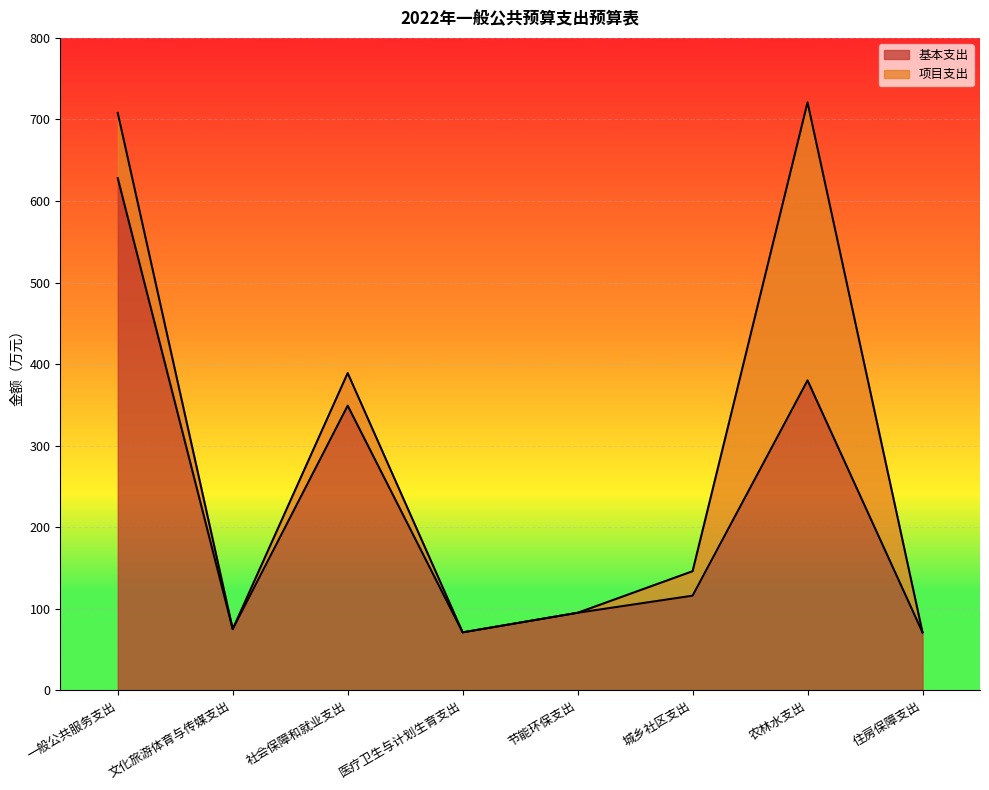

Does the chart display data point markers on the line(s)?

No